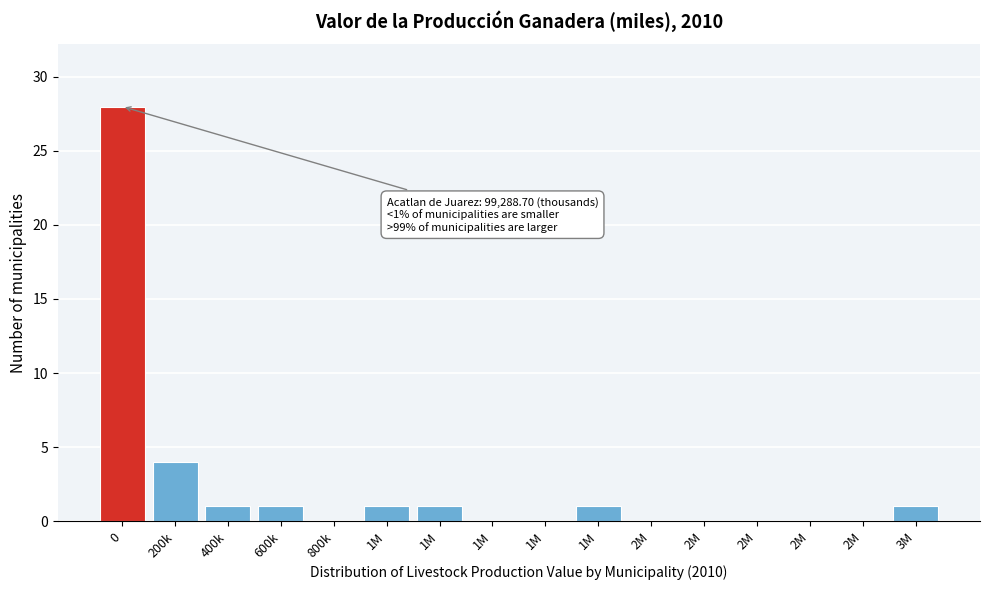

How many distinct data groups are displayed?

1